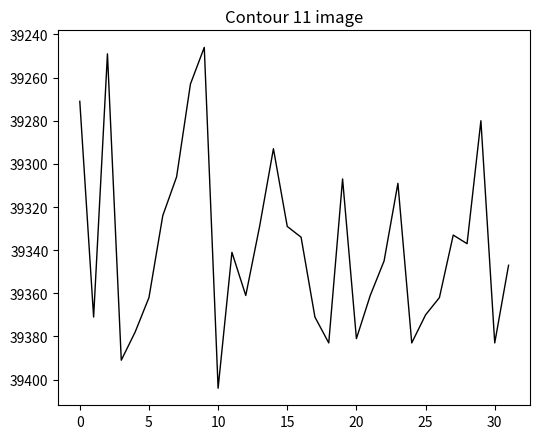

What is the minimum value shown in the chart?

39246